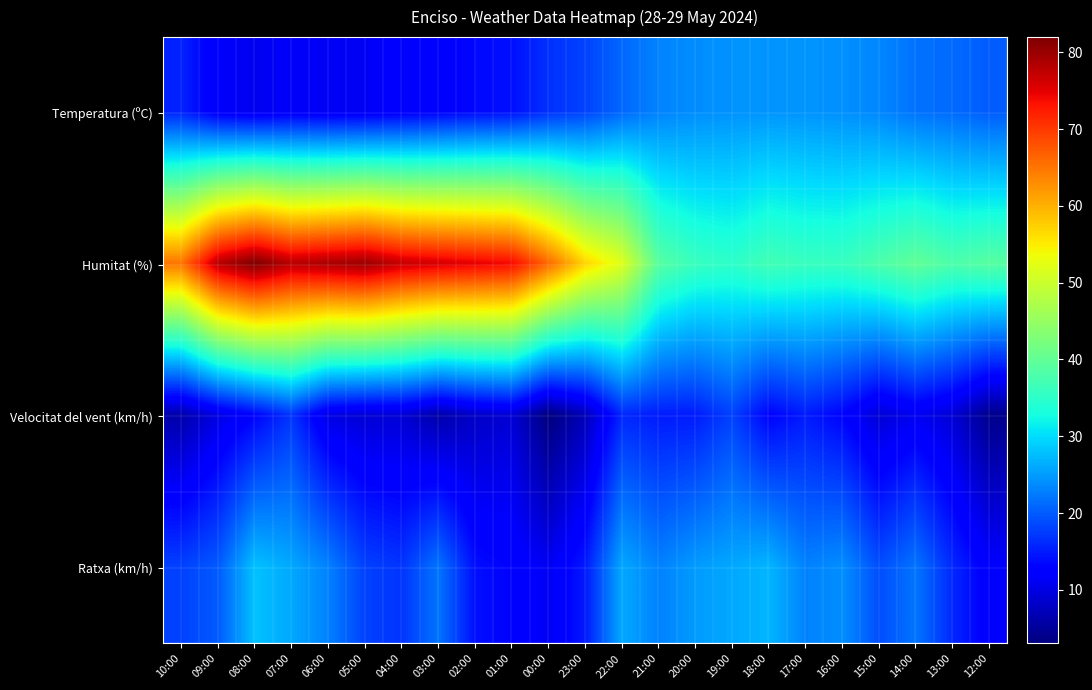

At 05:00, list the series in order from largest to smallest.

Humitat (%), Ratxa (km/h), Temperatura (ºC), Velocitat del vent (km/h)